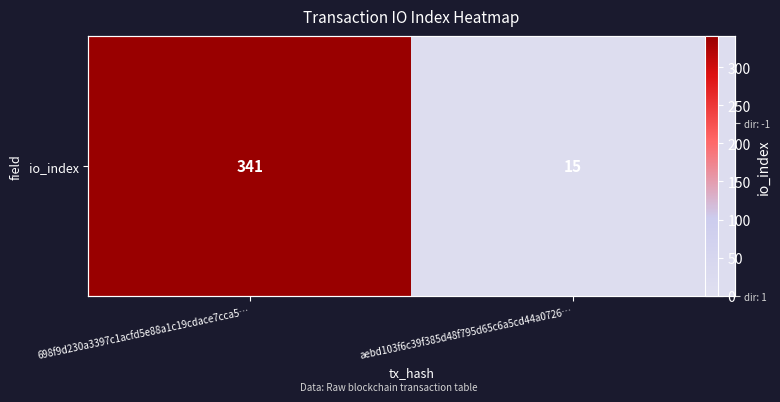

Is it true that the value at 698f9d230a3397c1acfd5e88a1c19cdace7cca5… is 341?

True